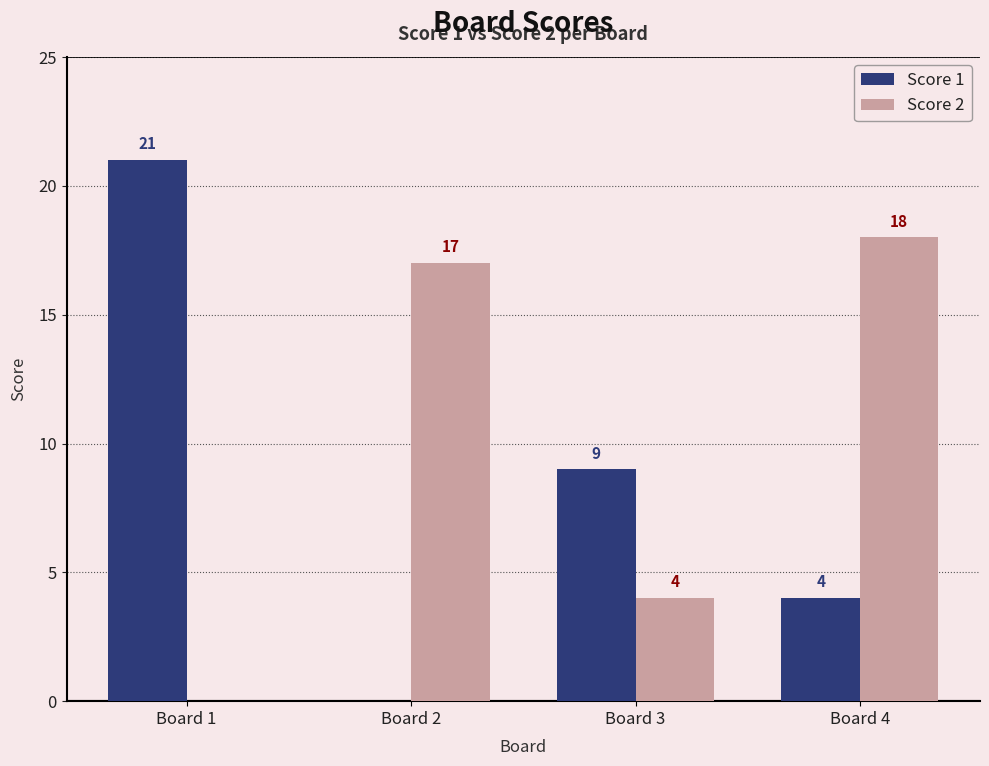

At which label does Score 1 first exceed 9?

Board 1